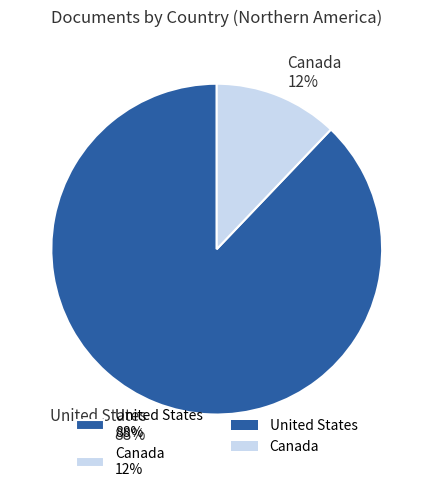

Is there a majority slice in this chart?

Yes